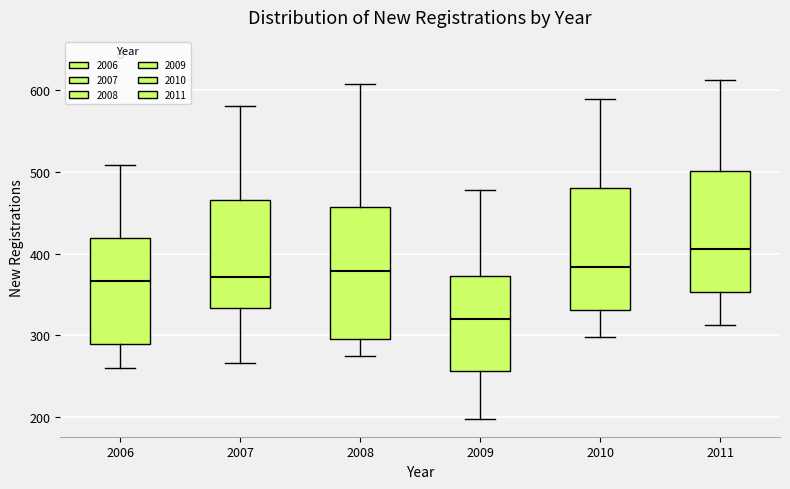

Which box is the tallest, from its lower edge to its upper edge?

2008